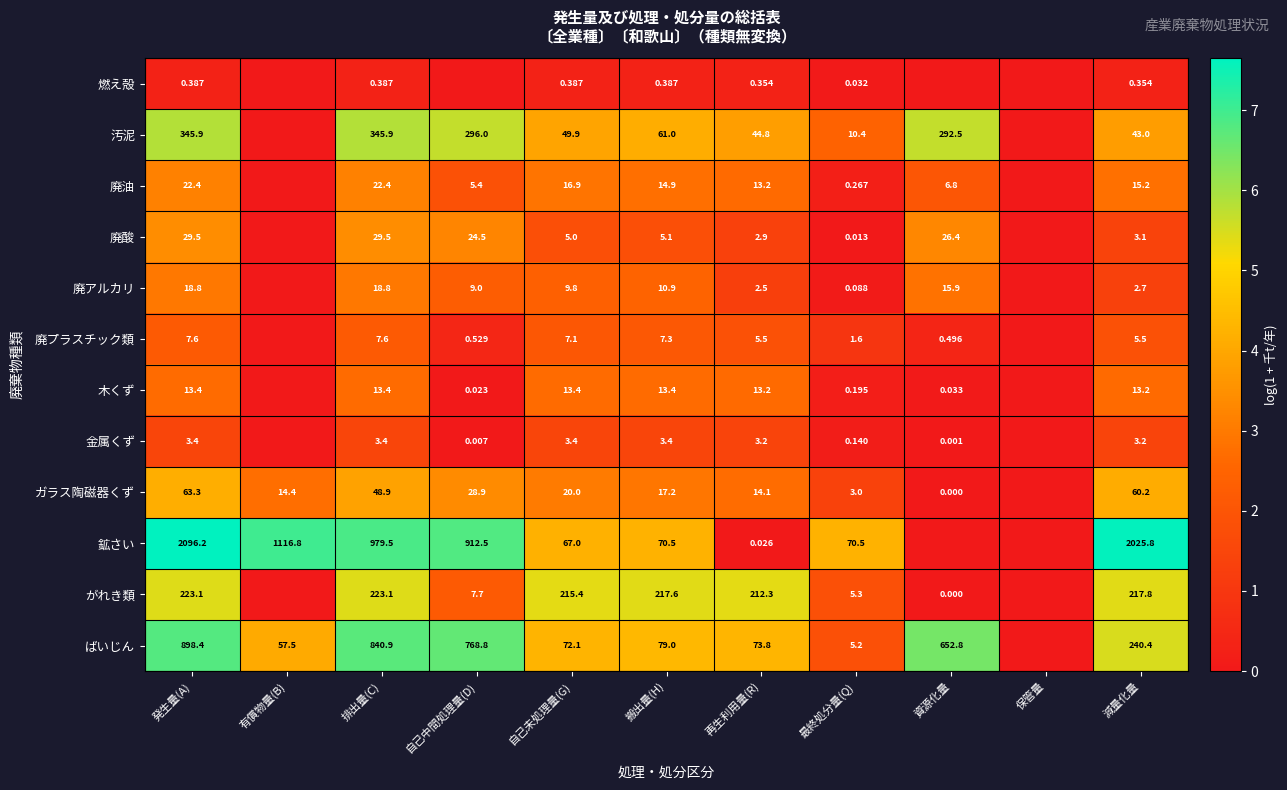

How many categories are shown in the chart?

11